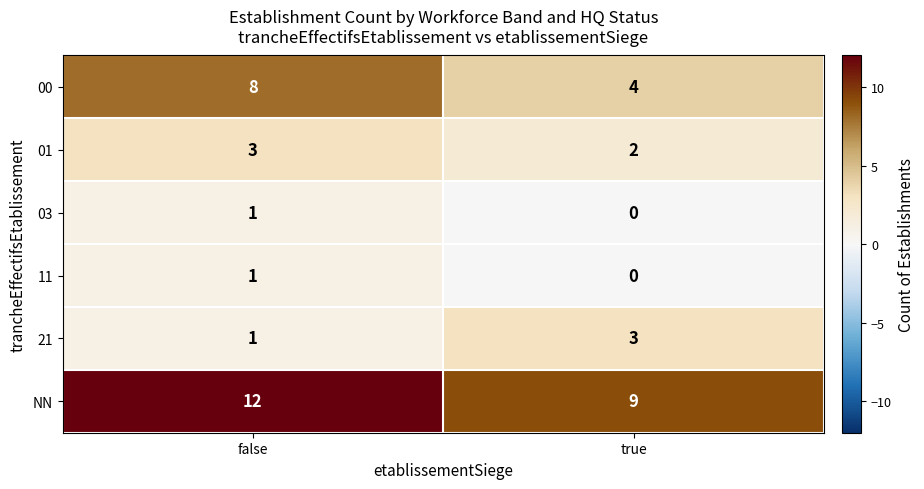

Reading left to right, extract all data points from this chart.

00: false=8	true=4
01: false=3	true=2
03: false=1	true=0
11: false=1	true=0
21: false=1	true=3
NN: false=12	true=9